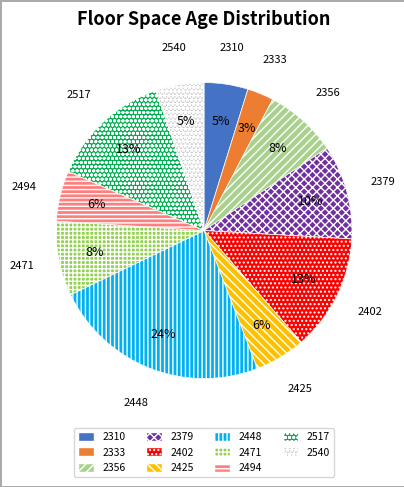

Which slice is the smallest?

2333